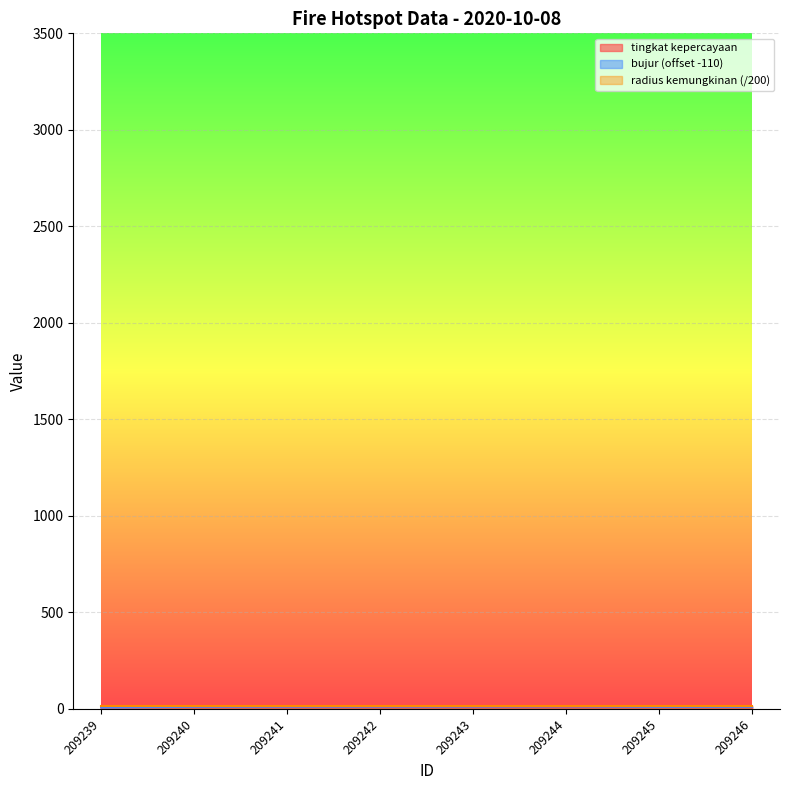

What is the value of the bujur point at the 4th from the left?

11.7